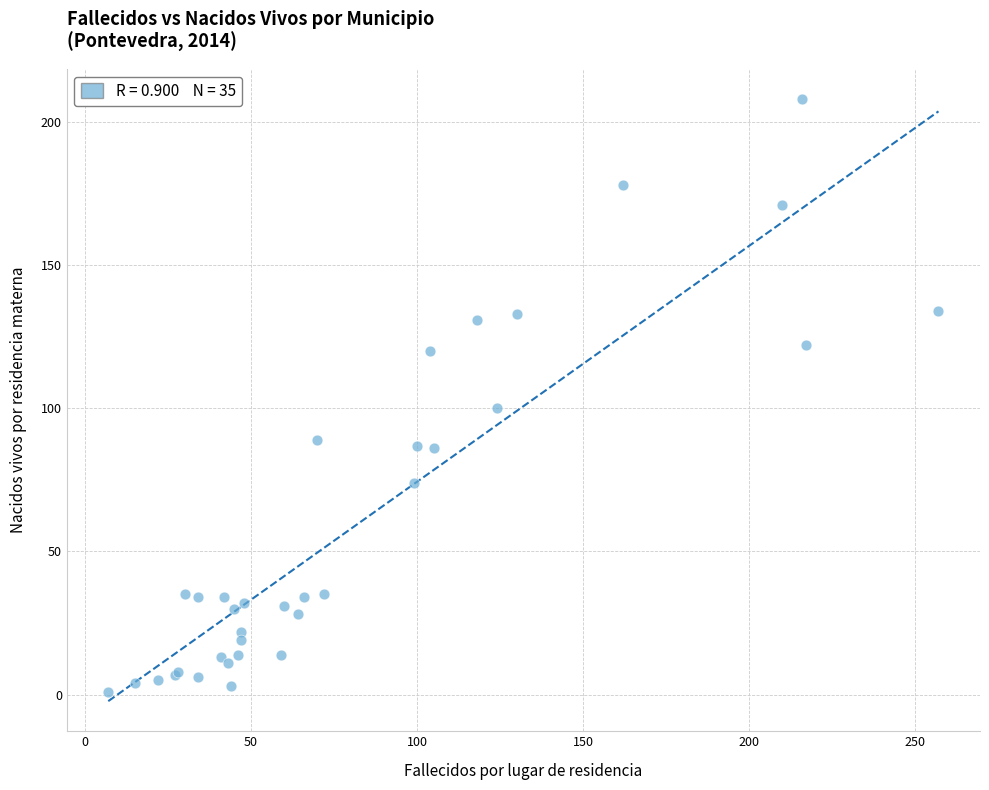

What Y value in the scatter plot is closest to 104?

100